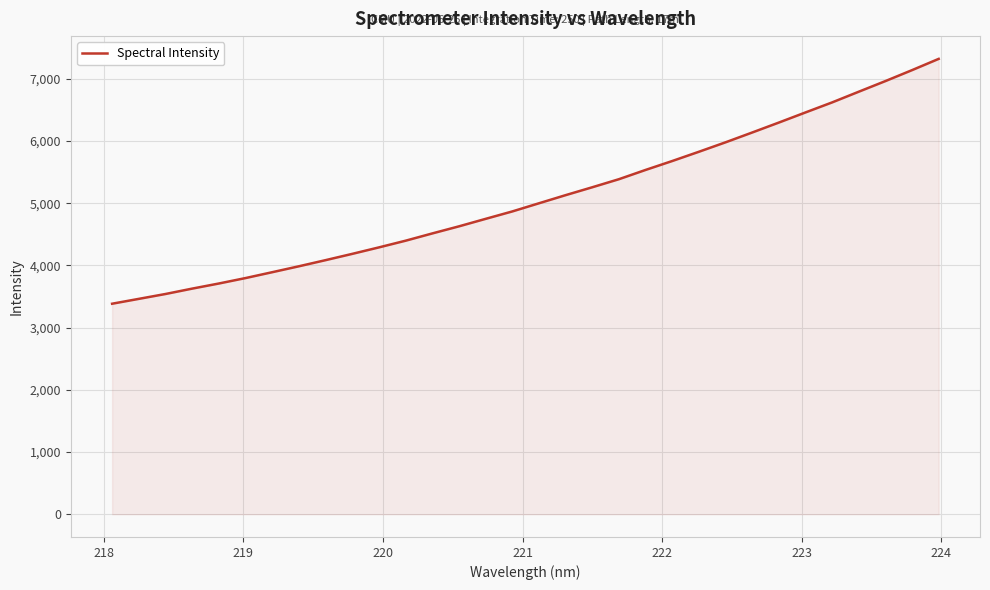

What is the smallest value displayed?

3384.2